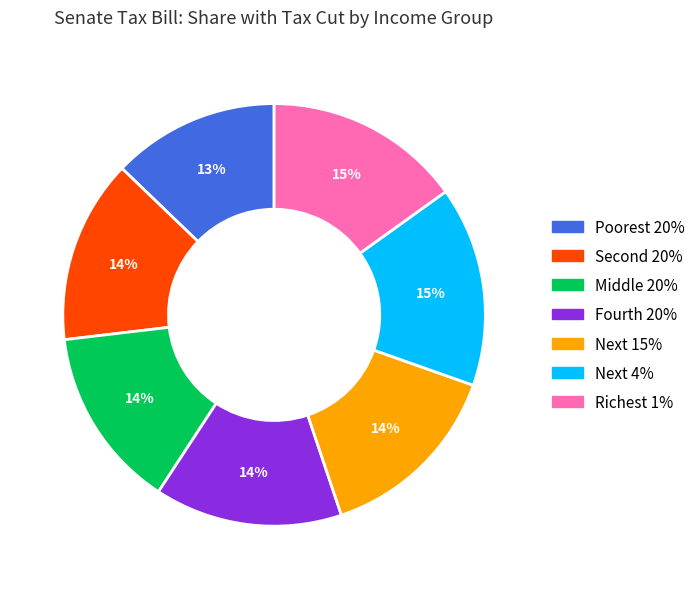

Combined, do Richest 1% and Next 4% account for over 50%?

No